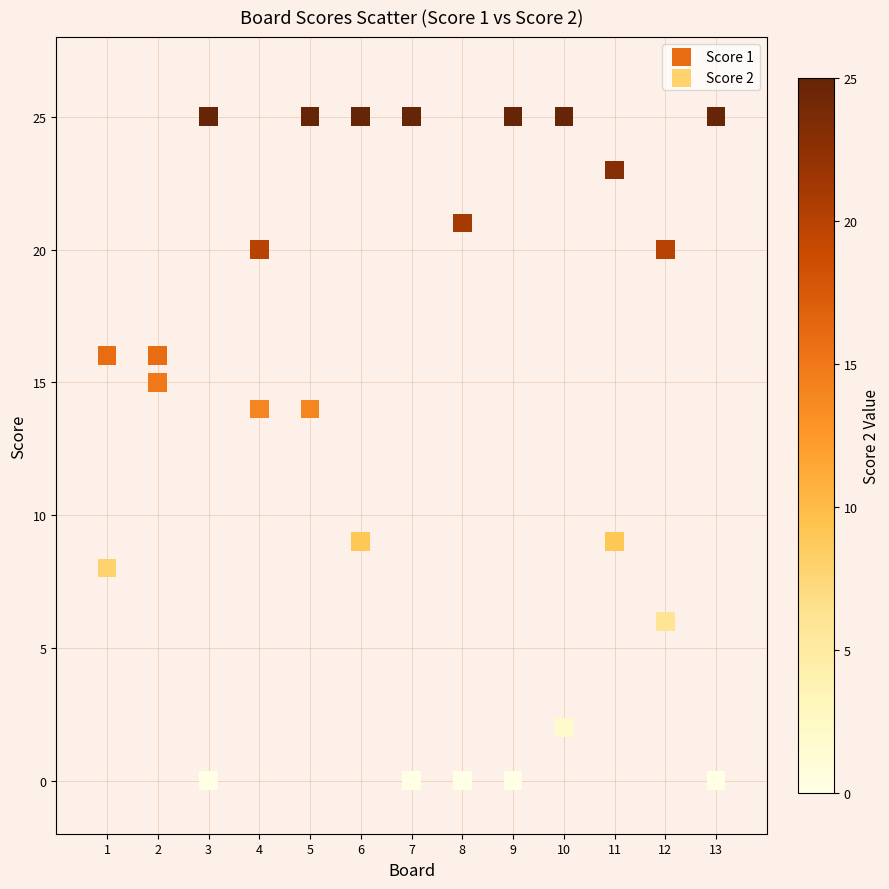

Across all data points, what is the range of X values (max minus min)?

12